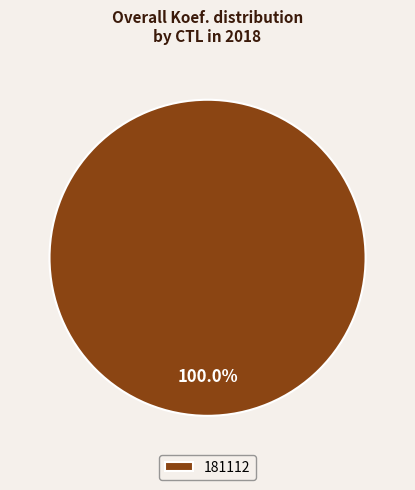

How many segments does this pie chart have?

1